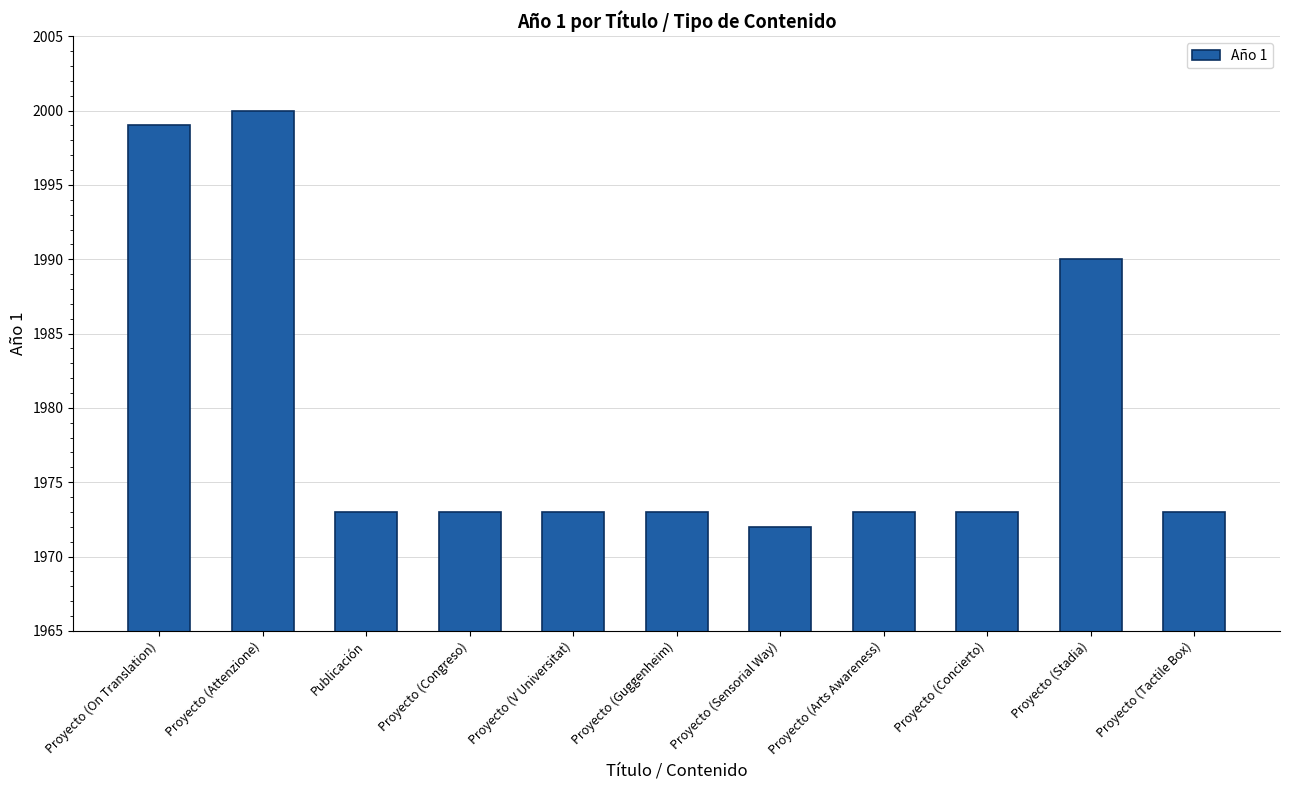

Reading left to right, transcribe all the data shown in this chart.

1999	2000	1973	1973	1973	1973	1972	1973	1973	1990	1973